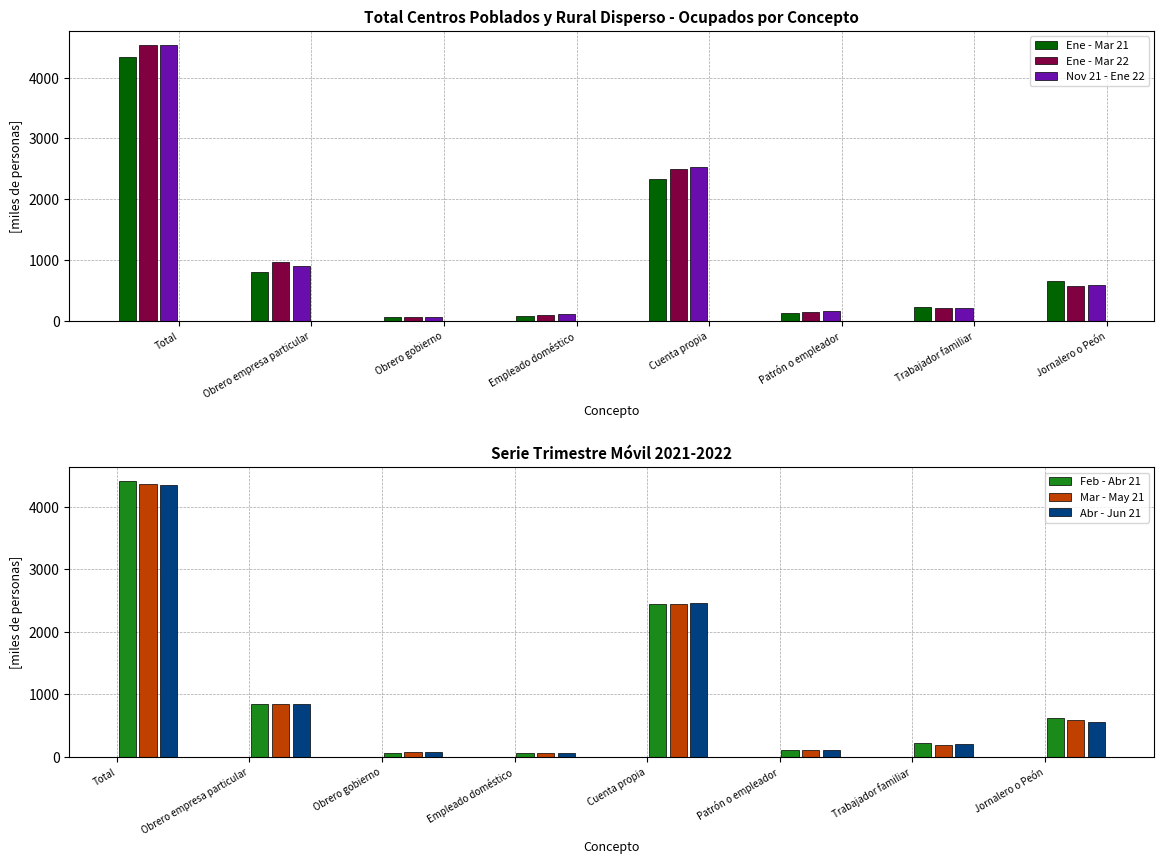

The value of Feb - Abr 21 at Obrero empresa particular is 1195.3. True or false?

False